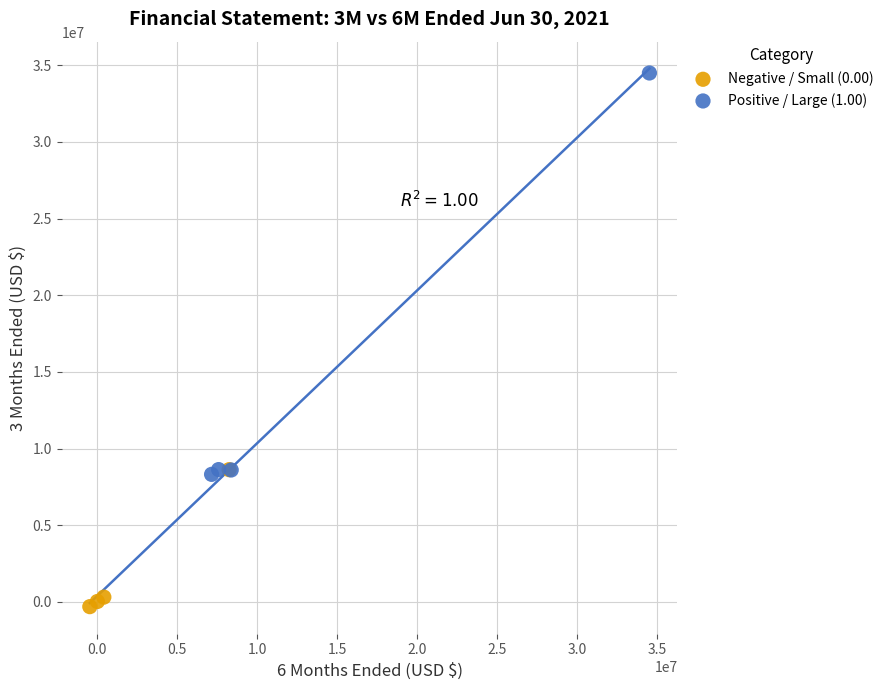

Which series has the largest Y range (max minus min)?

Positive / Large (1.00)